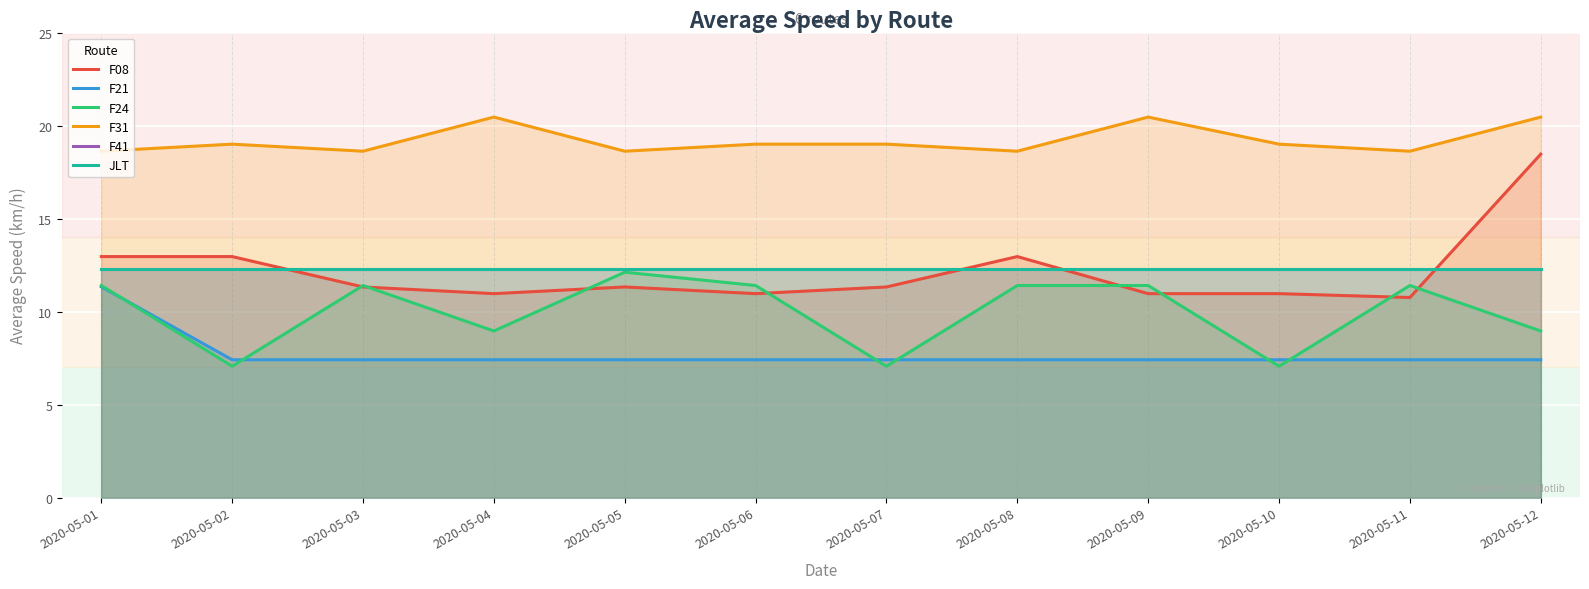

Reading right to left, what are all the values shown in this chart?

F08: 18.5	10.8	11.0	11.0	13.0	11.3	11.0	11.3	11.0	11.3	13.0	13.0
F21: 7.4	7.4	7.4	7.4	7.4	7.4	7.4	7.4	7.4	7.4	7.4	11.3
F24: 9.0	11.4	7.1	11.4	11.4	7.1	11.4	12.1	9.0	11.4	7.1	11.4
F31: 20.5	18.6	19.0	20.5	18.6	19.0	19.0	18.6	20.5	18.6	19.0	18.6
F41: 12.3	12.3	12.3	12.3	12.3	12.3	12.3	12.3	12.3	12.3	12.3	12.3
JLT: 12.3	12.3	12.3	12.3	12.3	12.3	12.3	12.3	12.3	12.3	12.3	12.3